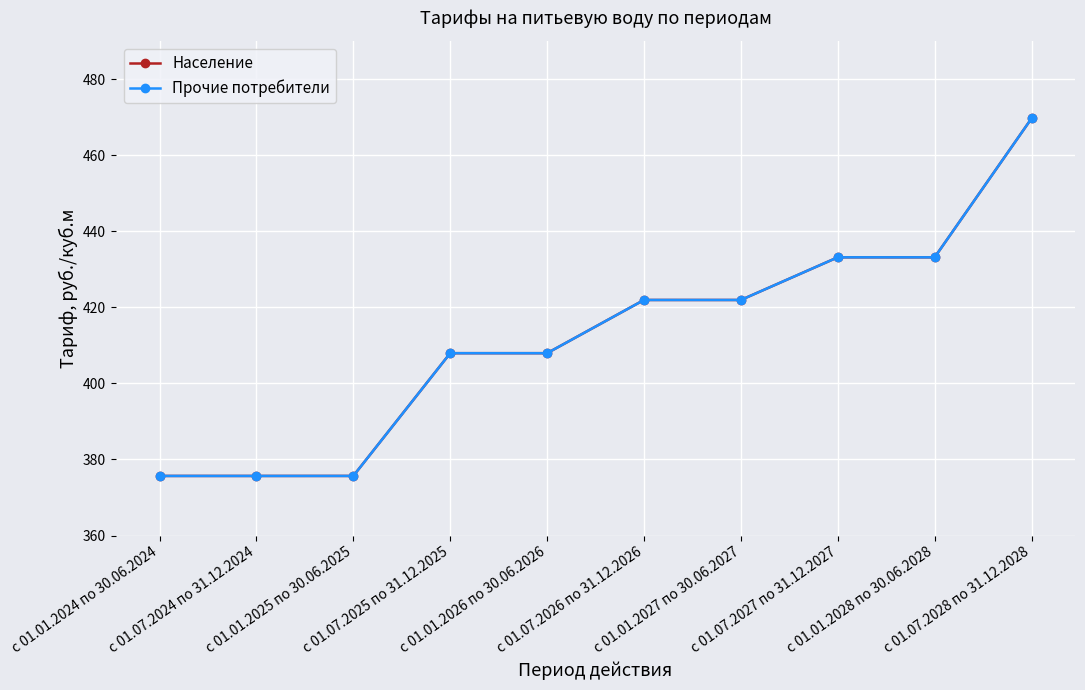

Is the value of Прочие потребители at с 01.07.2026 по 31.12.2026 greater than the value of Население at с 01.01.2024 по 30.06.2024?

Yes